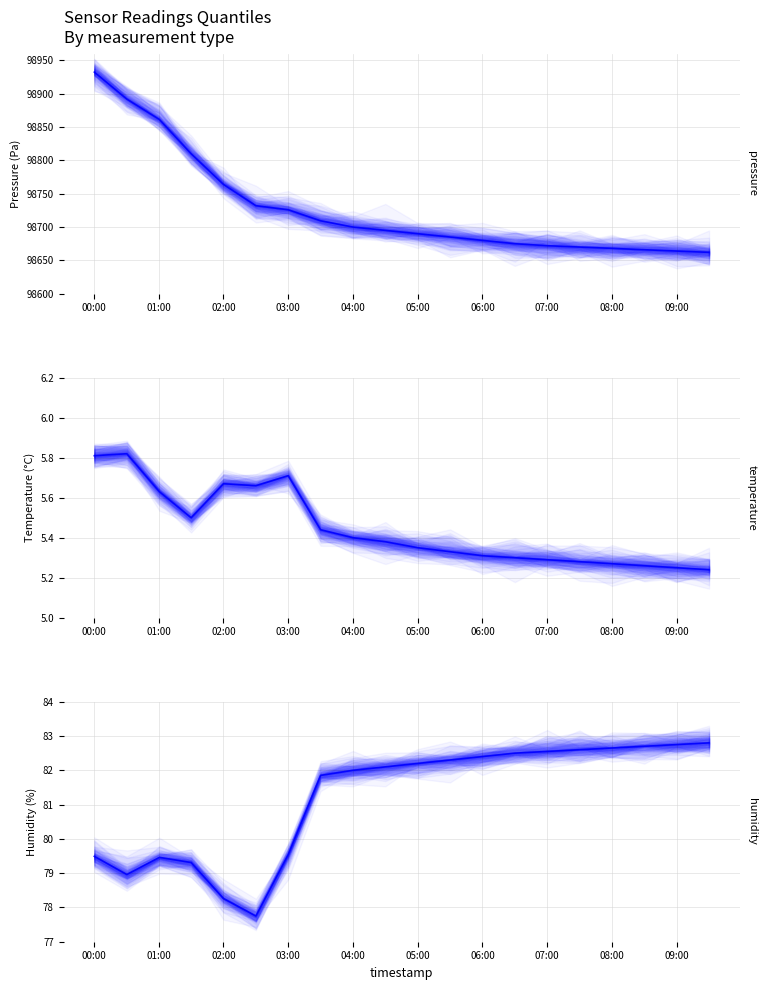

What are all the series names shown in the legend?

pressure median, temperature median, humidity median